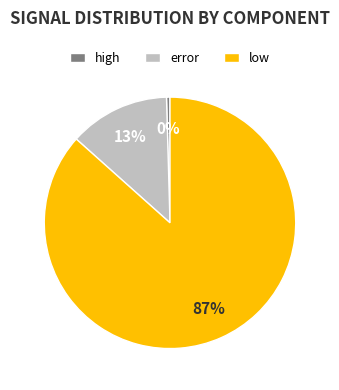

Is there a majority slice in this chart?

Yes